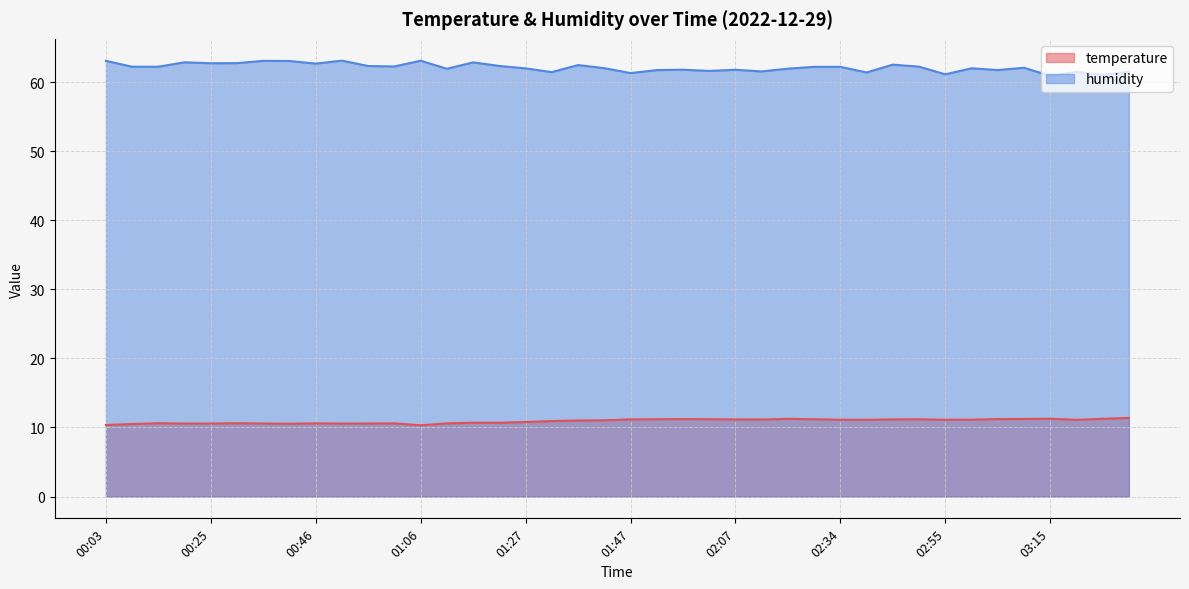

What is the maximum value shown in the chart?

63.1